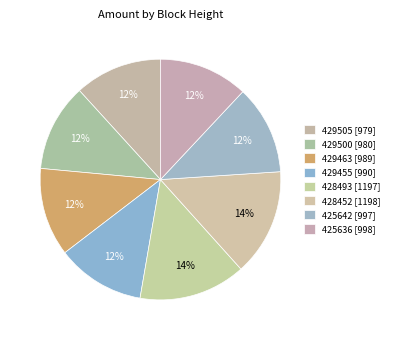

Count the number of slices in the pie.

8